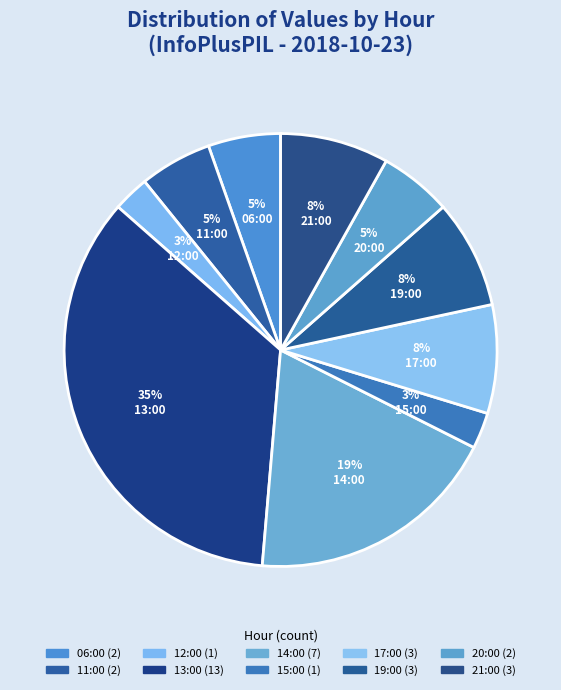

To the nearest percent, what percentage of the pie is 17:00?

8%